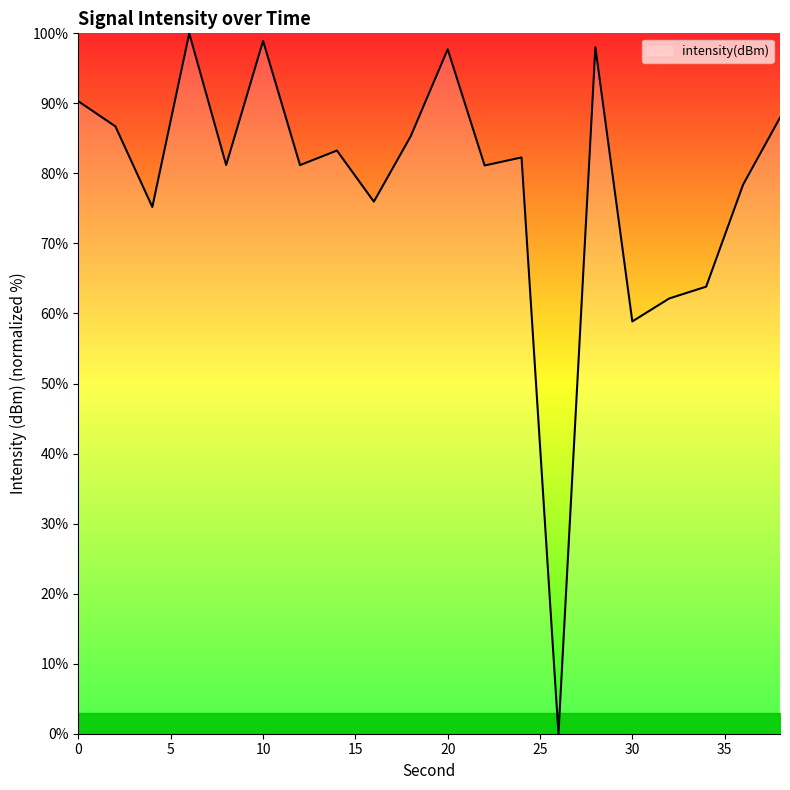

What is the maximum value shown in the chart?

100.0